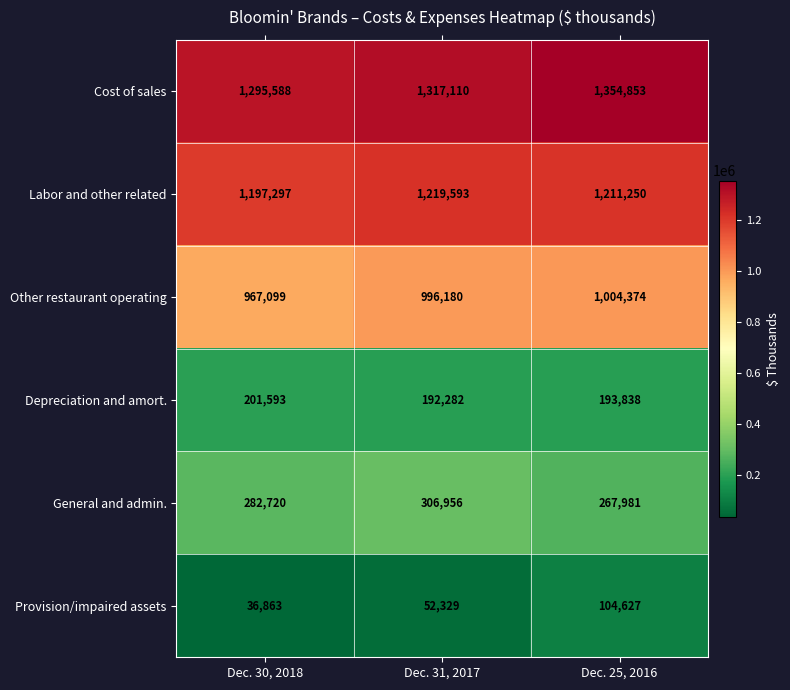

At how many categories does at least one series exceed 590974?

3